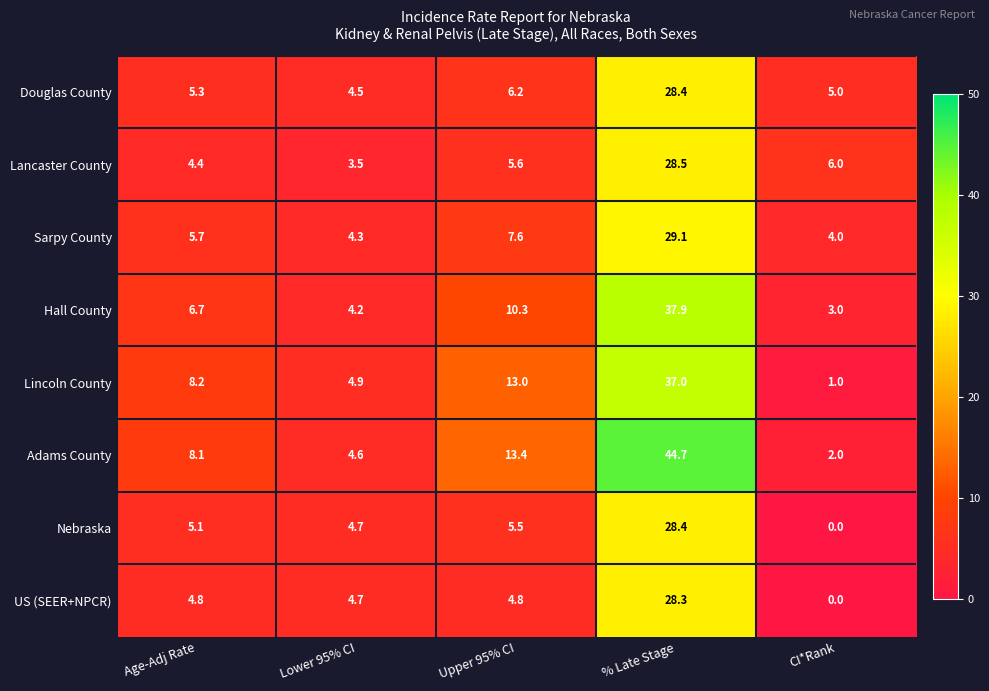

What is the difference between the highest and lowest values at Upper 95% CI?

8.6